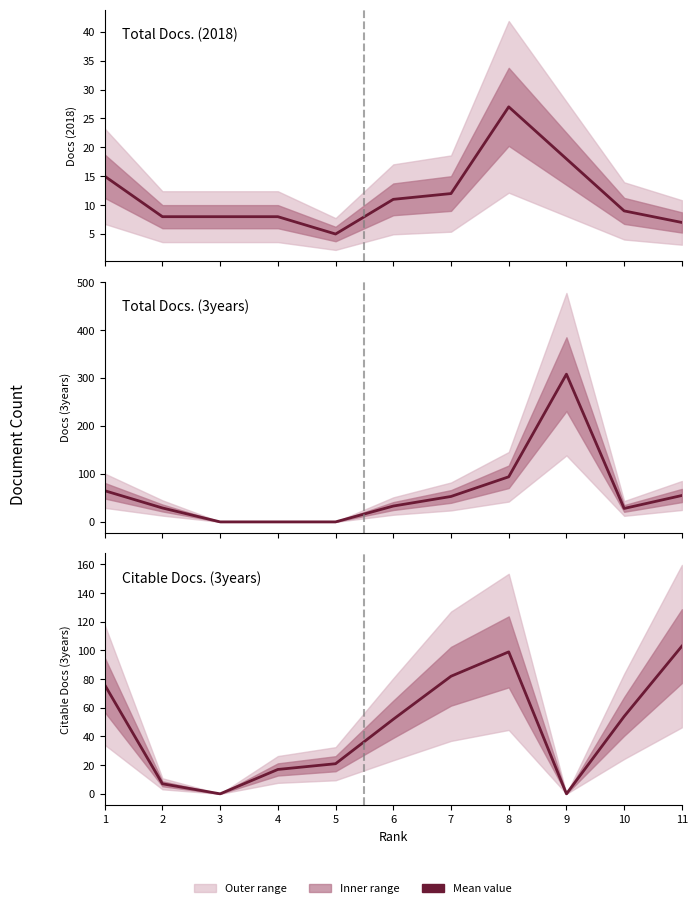

At which category is the sum across all series the highest?

9